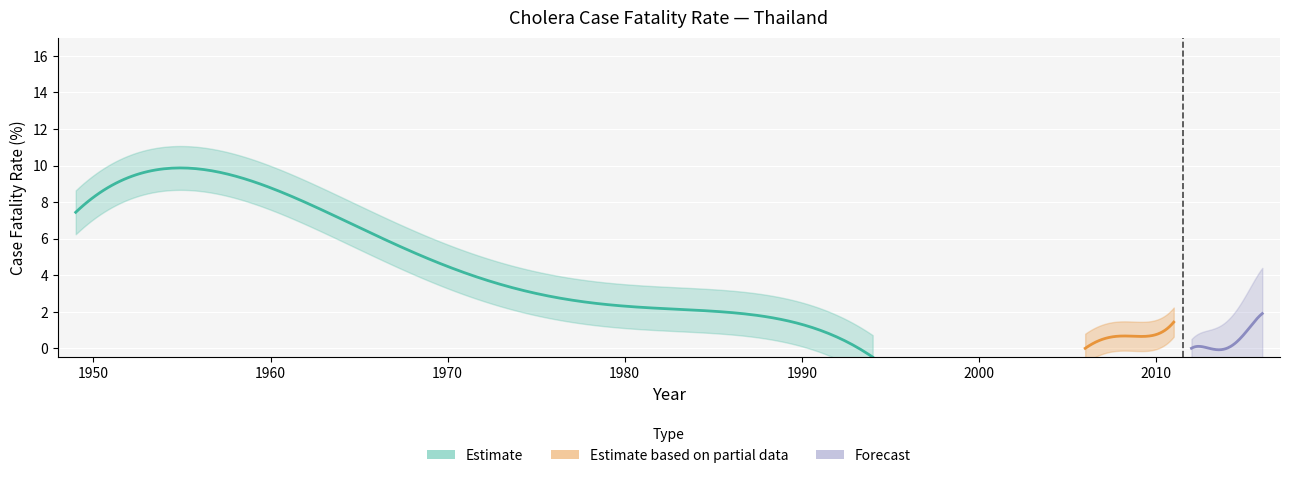

Approximately how many times larger is the value at 1969 compared to 1973?

1.1